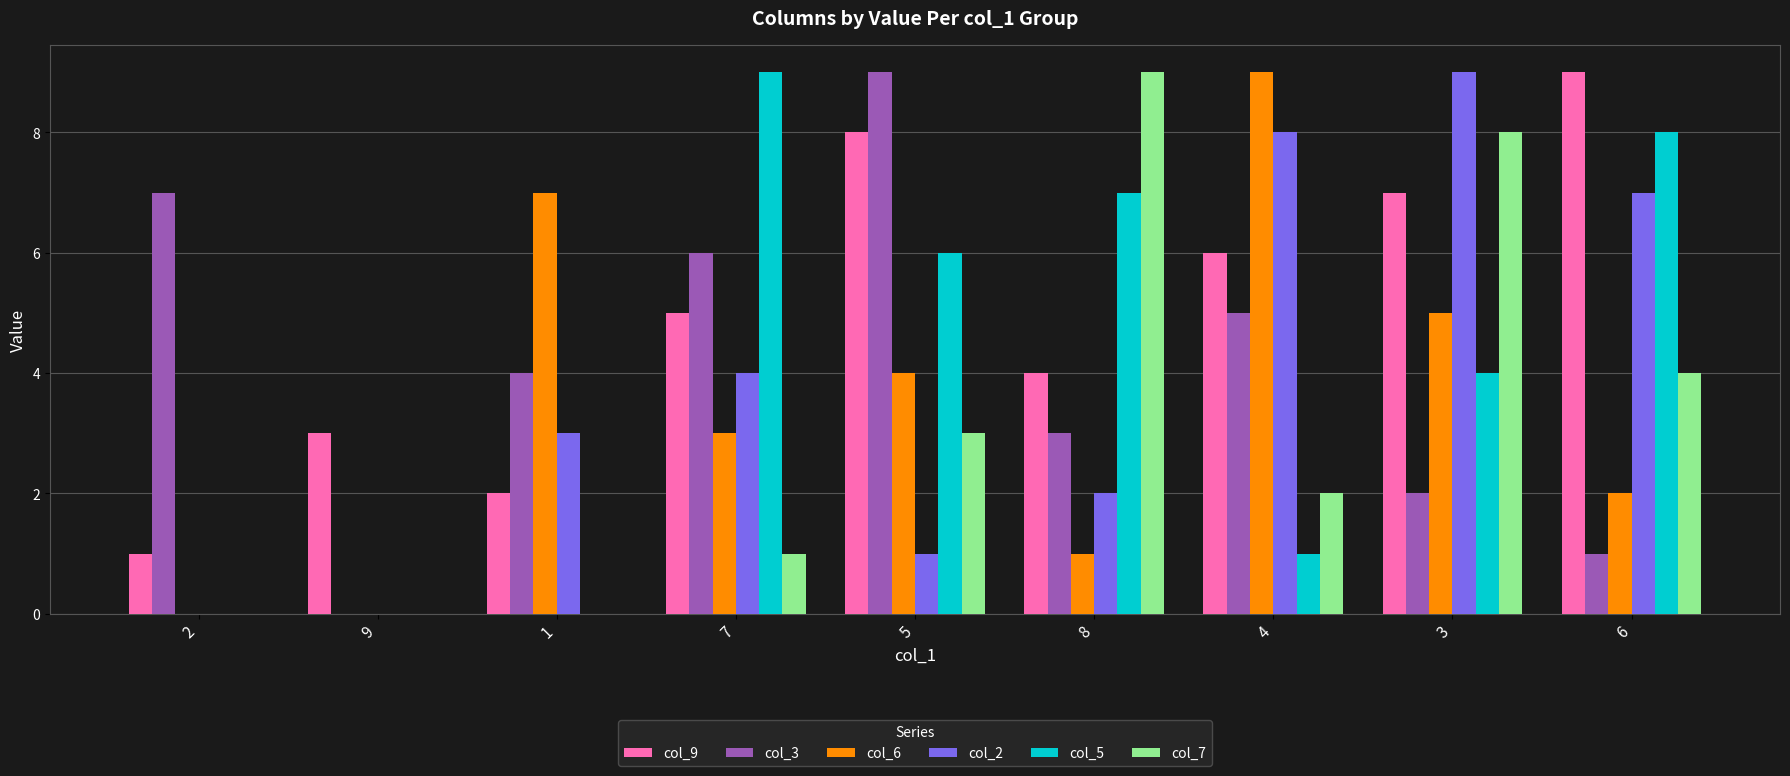

Which series has the largest total across all categories?

col_9